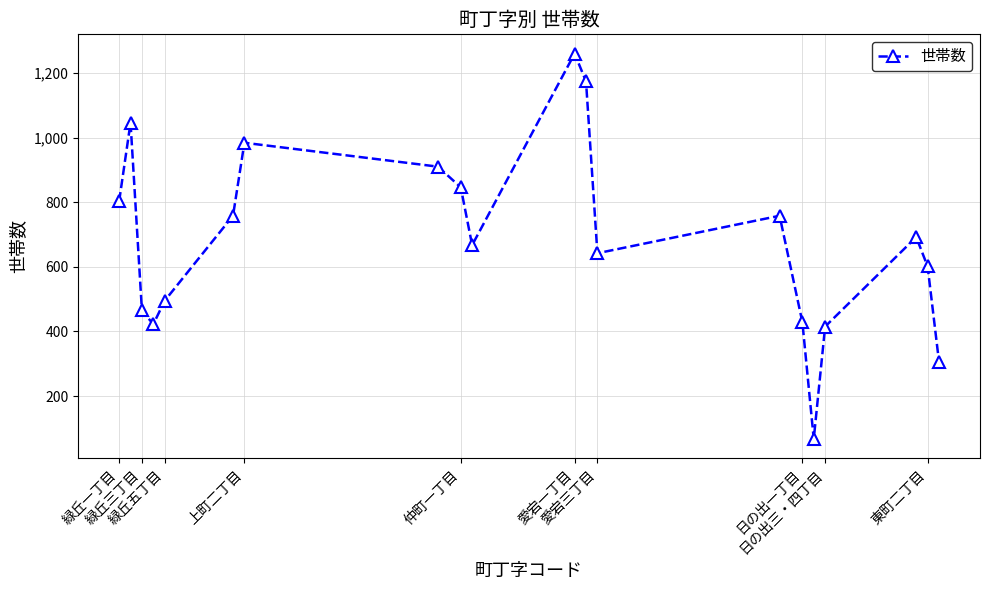

Count the number of categories in the chart.

20